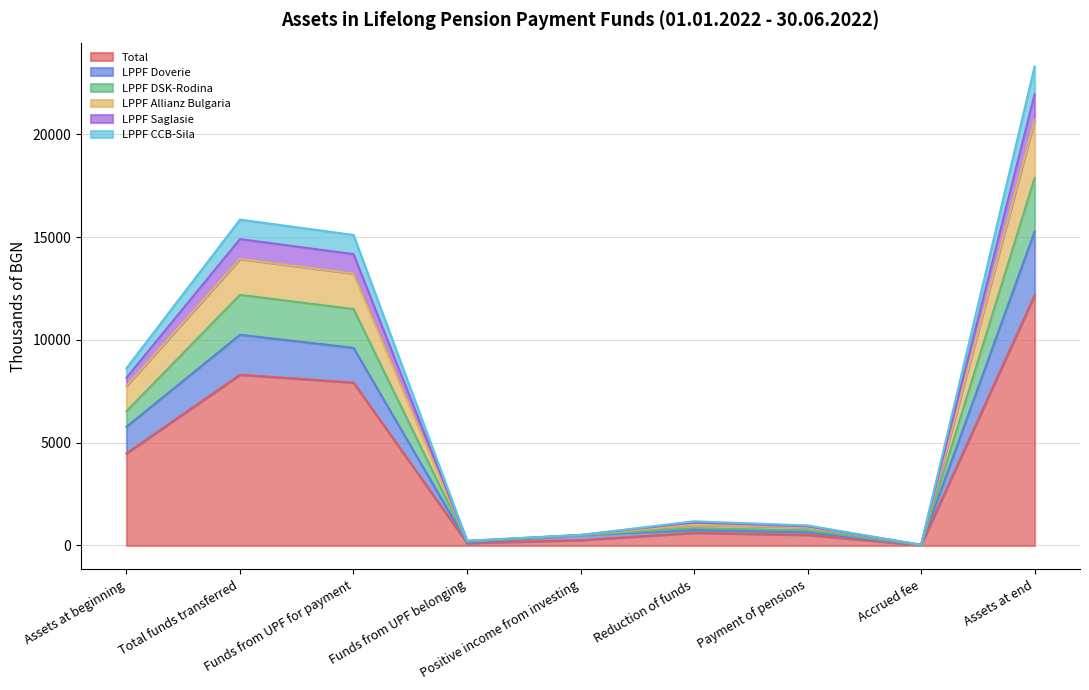

Does the chart have visible grid lines?

Yes